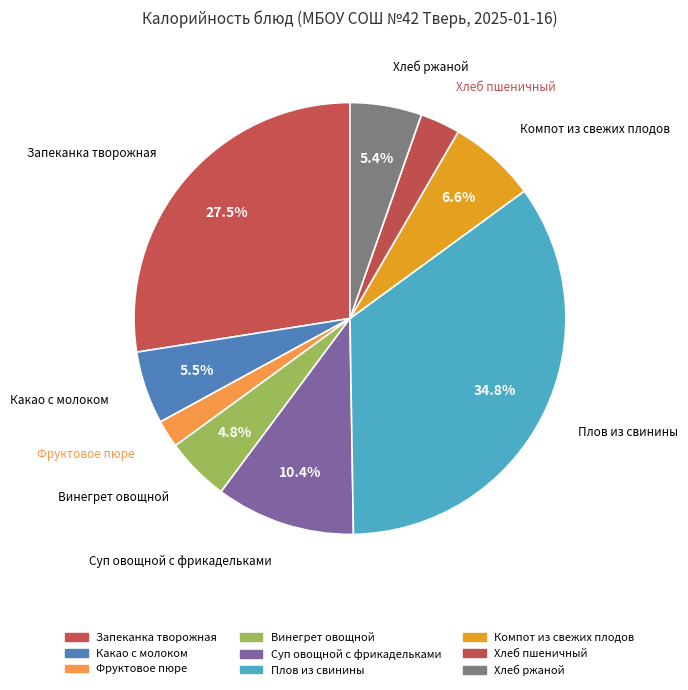

To the nearest percent, what percentage of the pie is Винегрет овощной?

5%